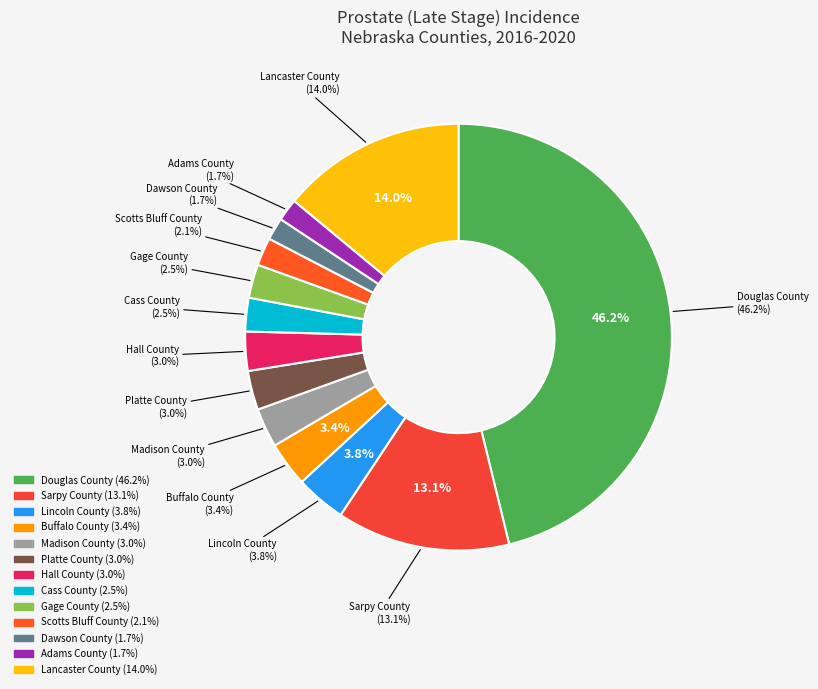

Does Sarpy County represent more than half of the total?

No